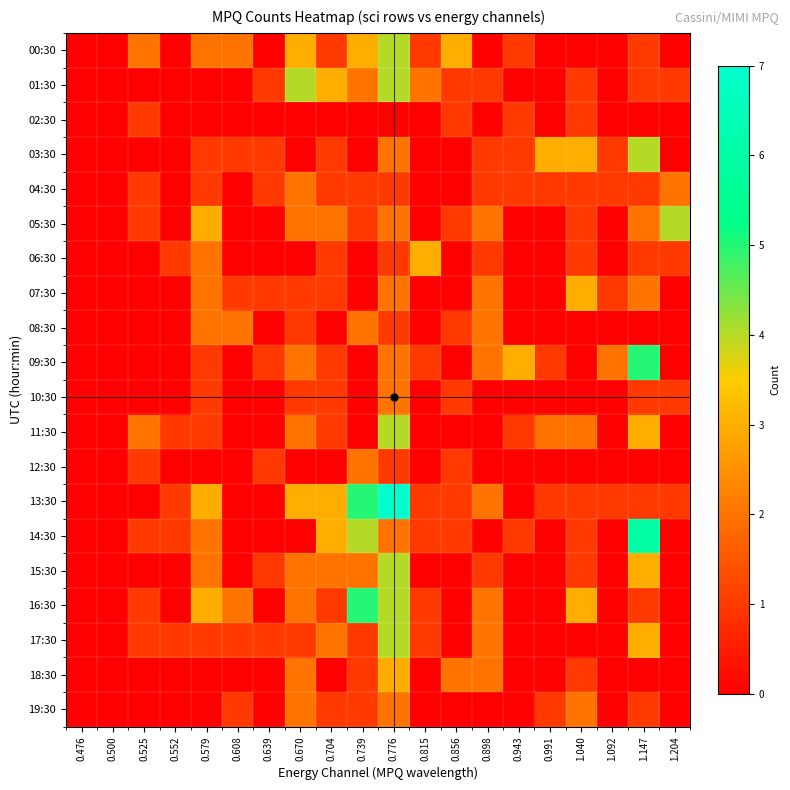

What is the spread (max minus min) of values at 0.856?

3